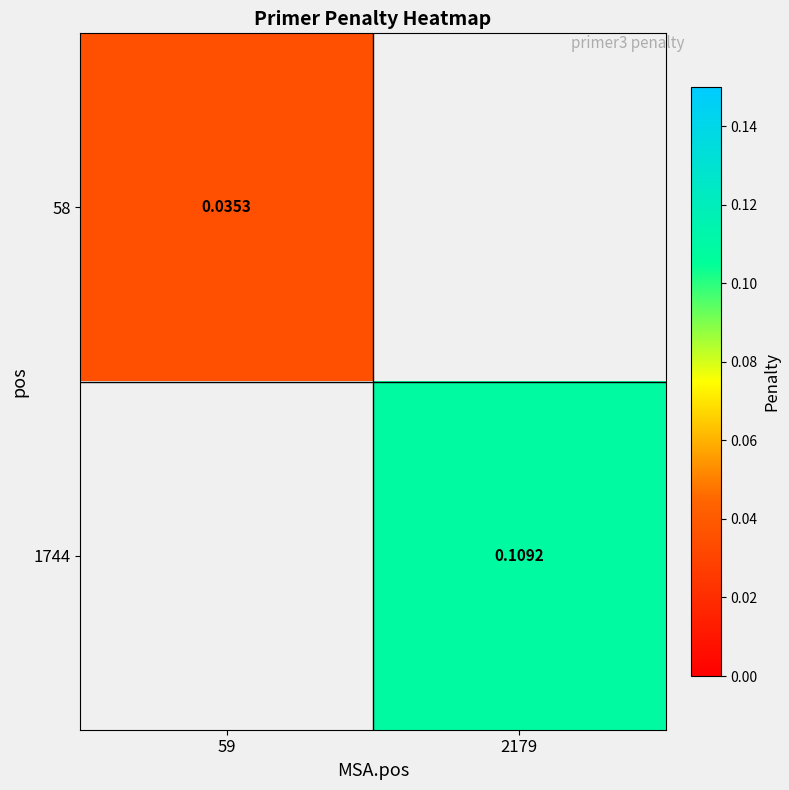

List the series in order of their peak value, lowest first.

58, 1744